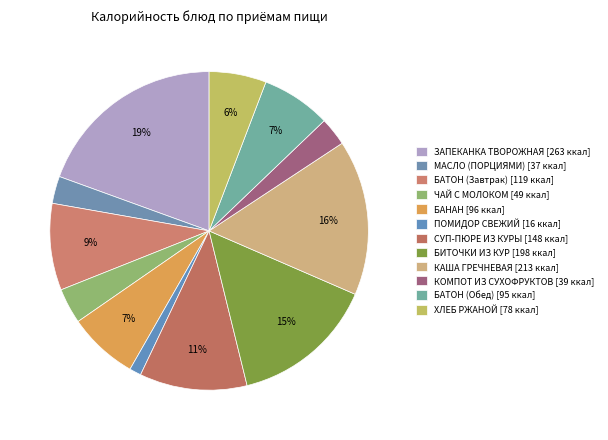

Is there any slice that represents more than half of the pie?

No